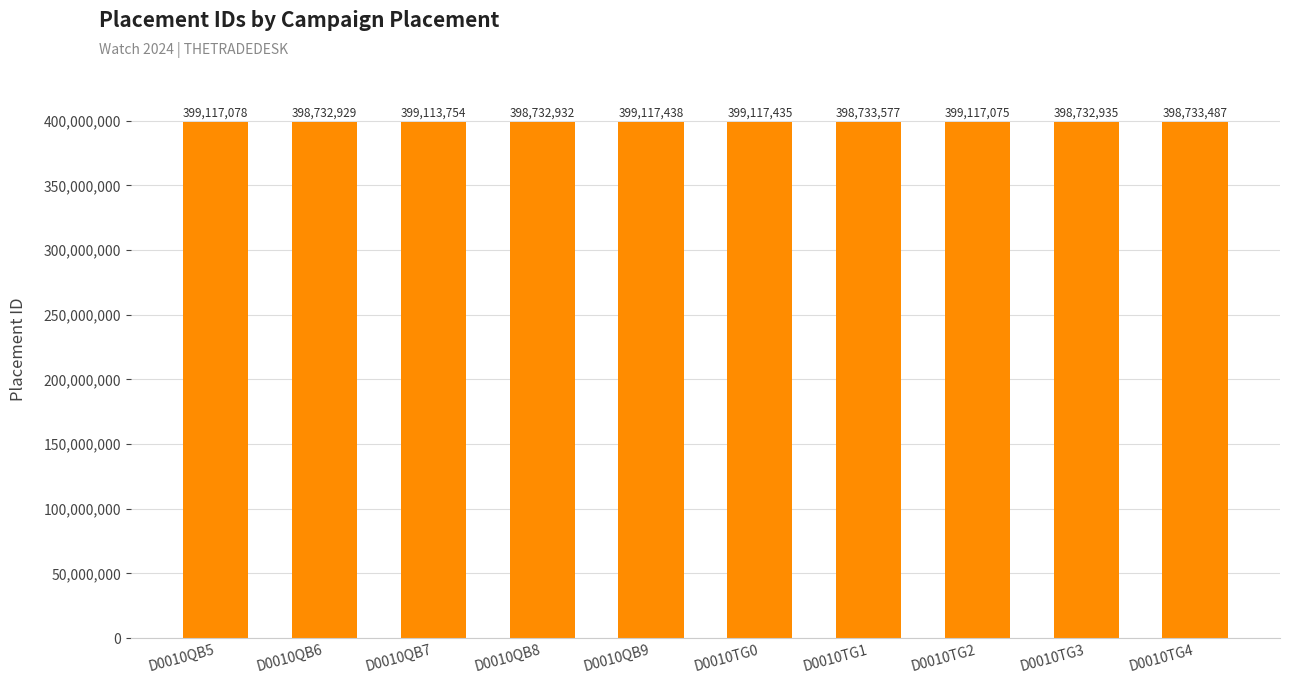

What is the minimum value shown in the chart?

398732929